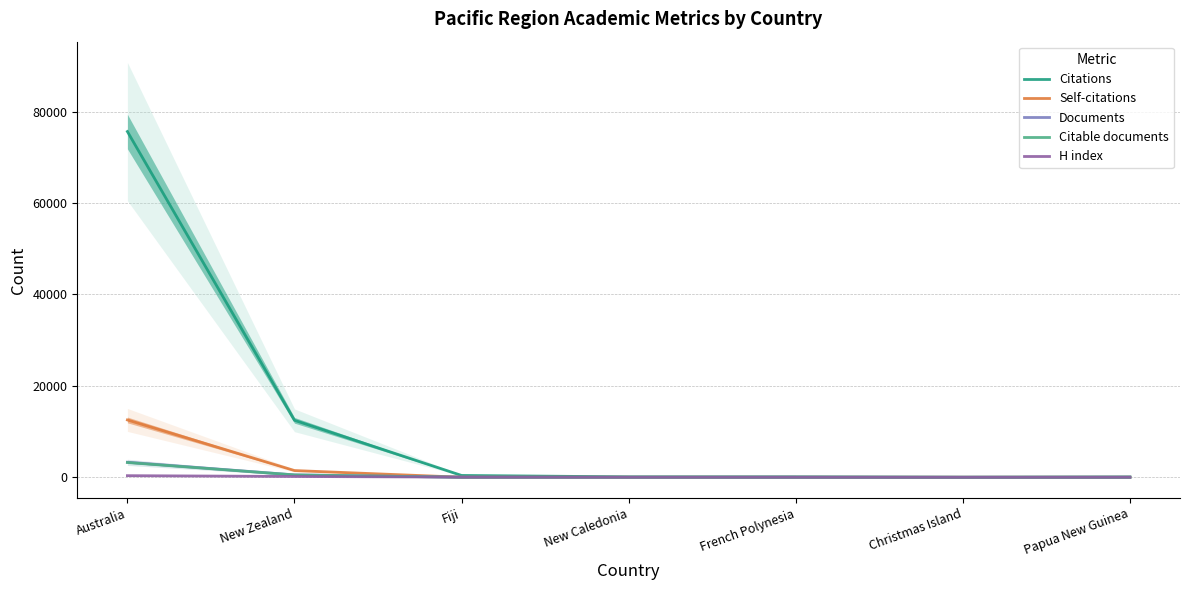

Where is Self-citations nearest to the value 6269?

New Zealand